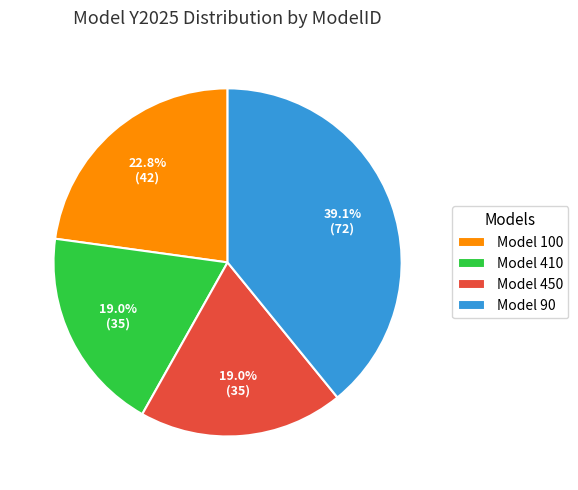

Which slice is the largest?

Model 90